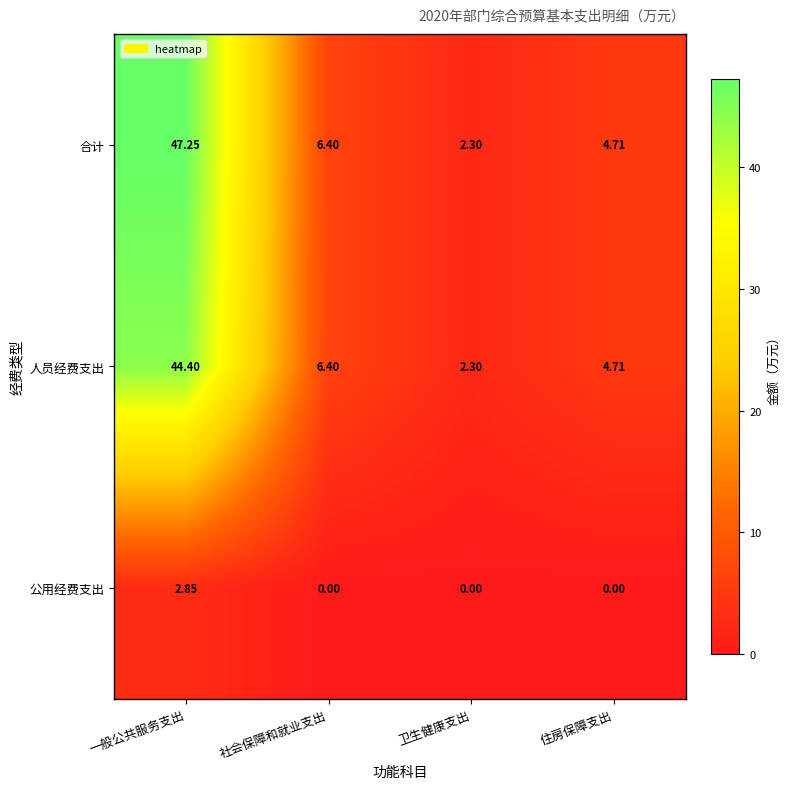

At which label does 人员经费支出 reach its minimum?

卫生健康支出